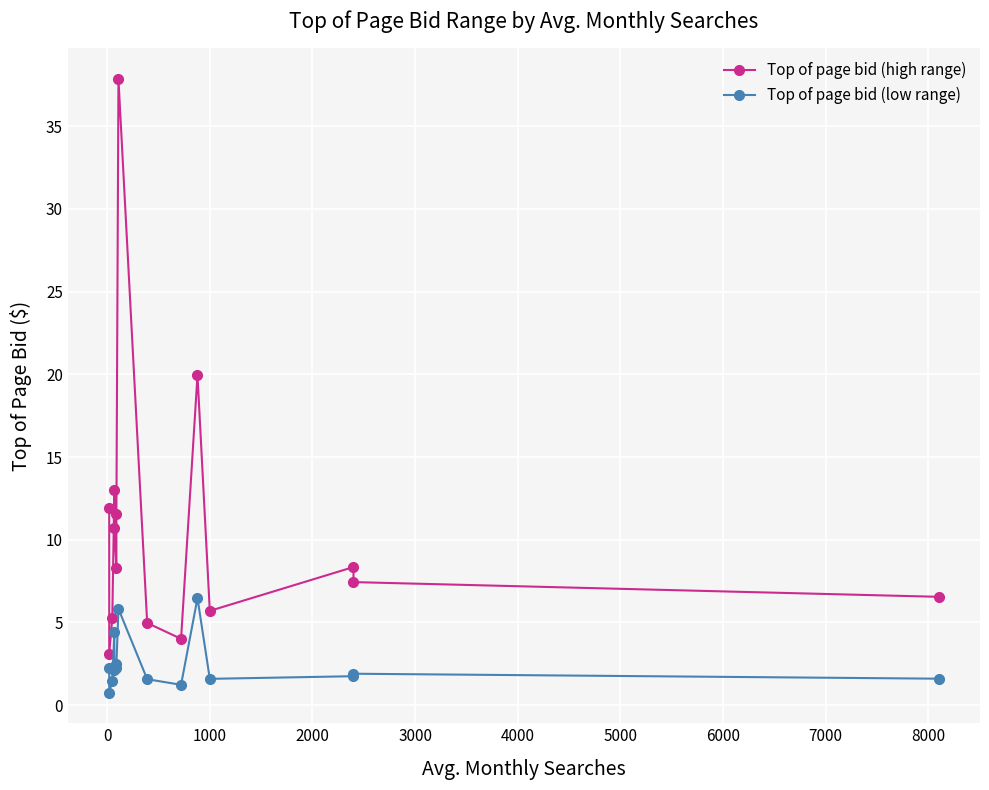

True or false: Top of page bid (low range) has more than 0 interior local peaks.

True